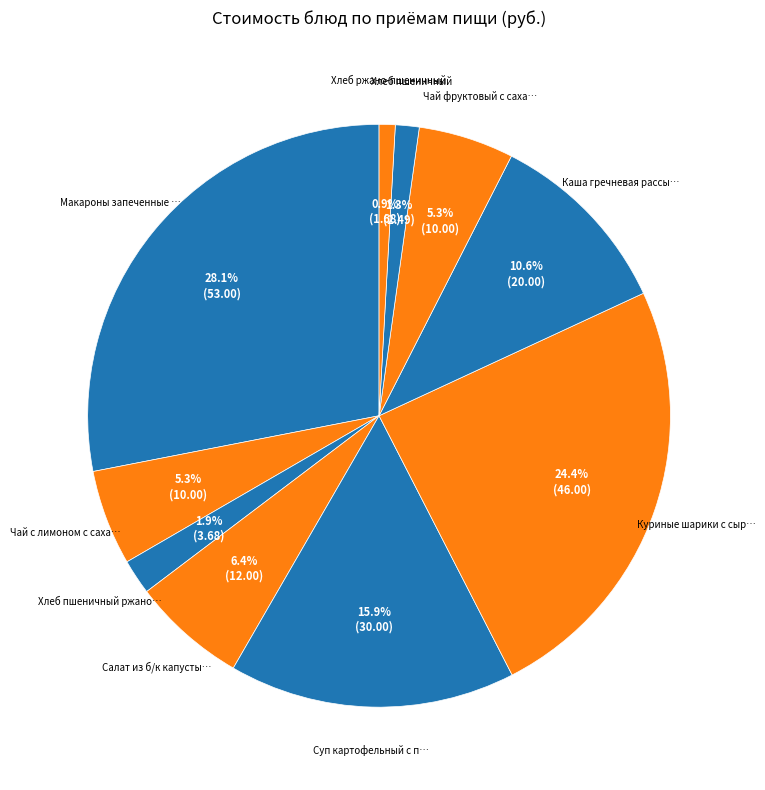

What is the smallest slice in the pie chart?

Хлеб ржано-пшеничный